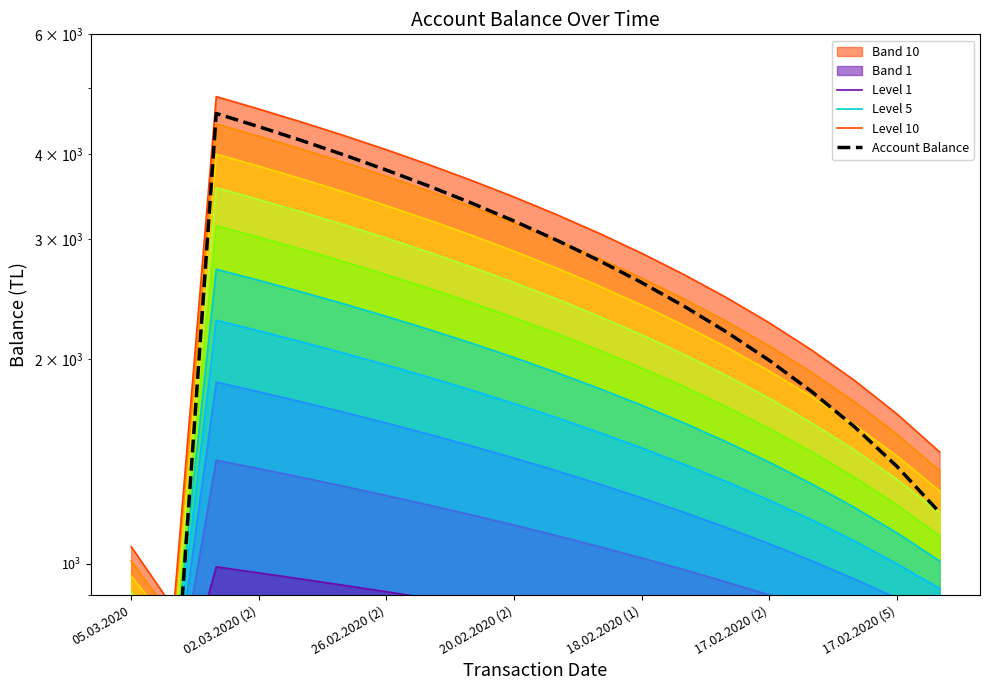

How many data points in Level 10 are above 3060?

9